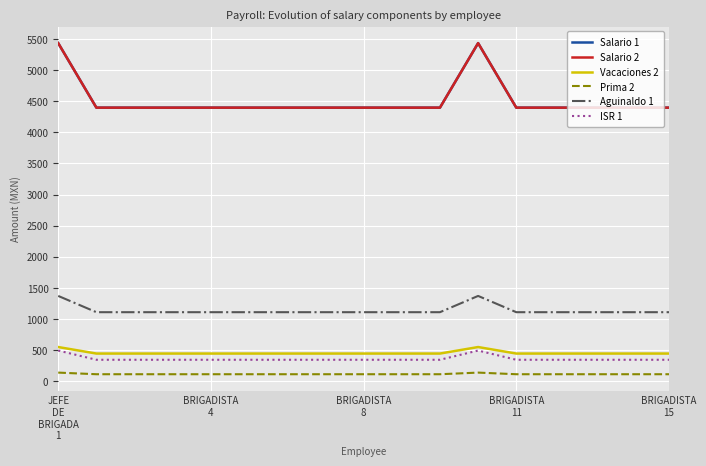

True or false: Salario 1 and Prima 2 intersect in this chart.

False